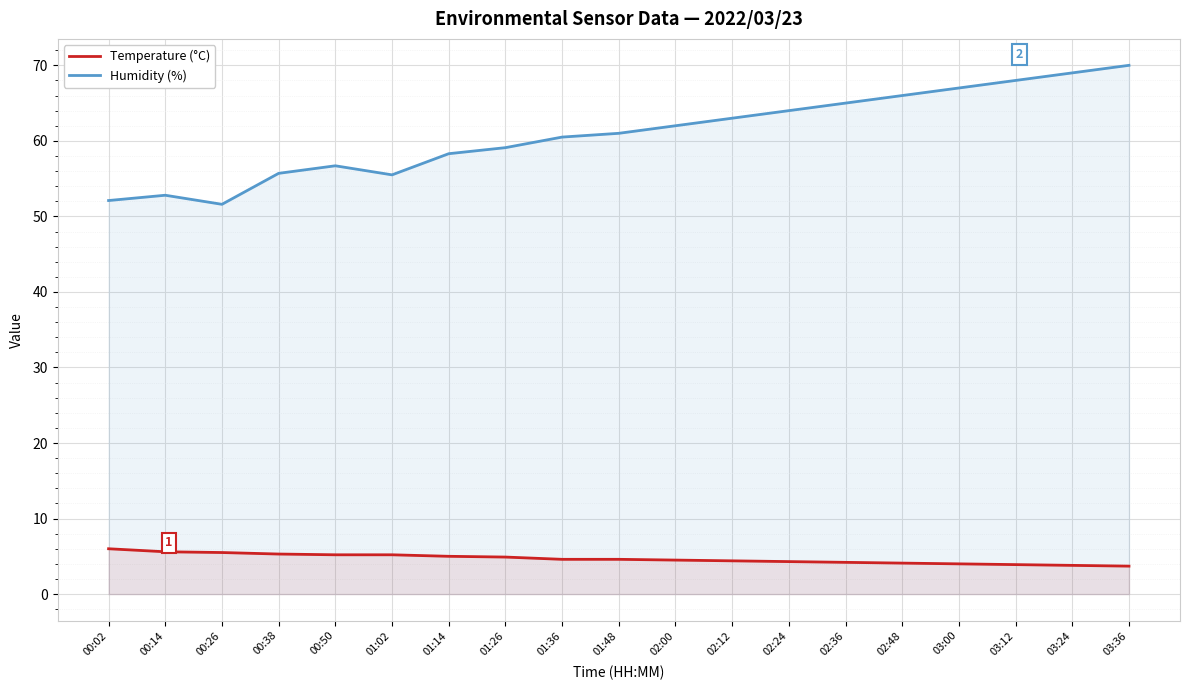

True or false: Humidity (%) and Temperature (°C) intersect in this chart.

False